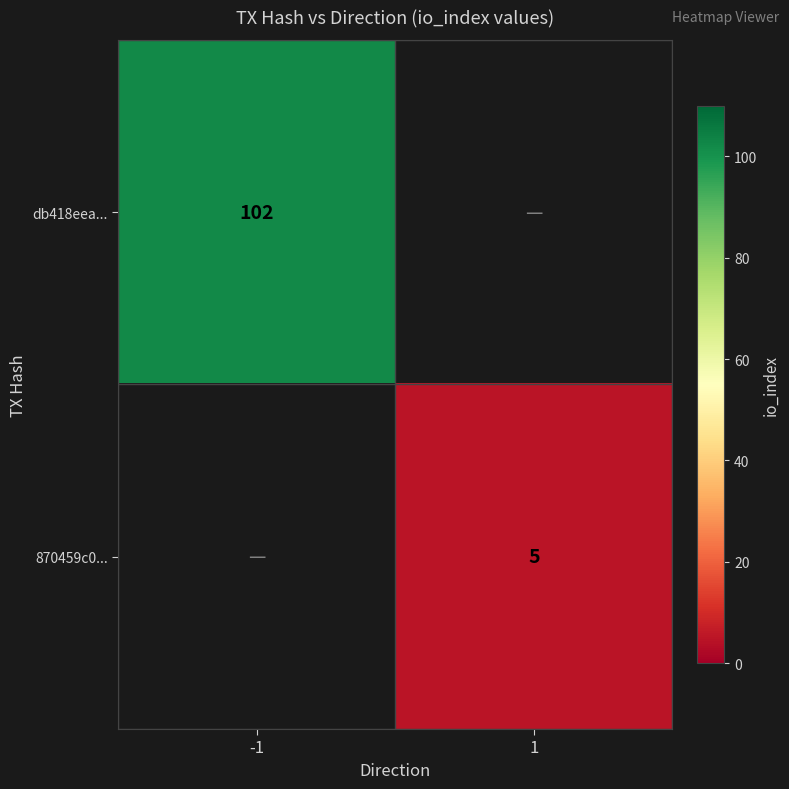

Is it true that db418eea... equals 163 at -1?

False